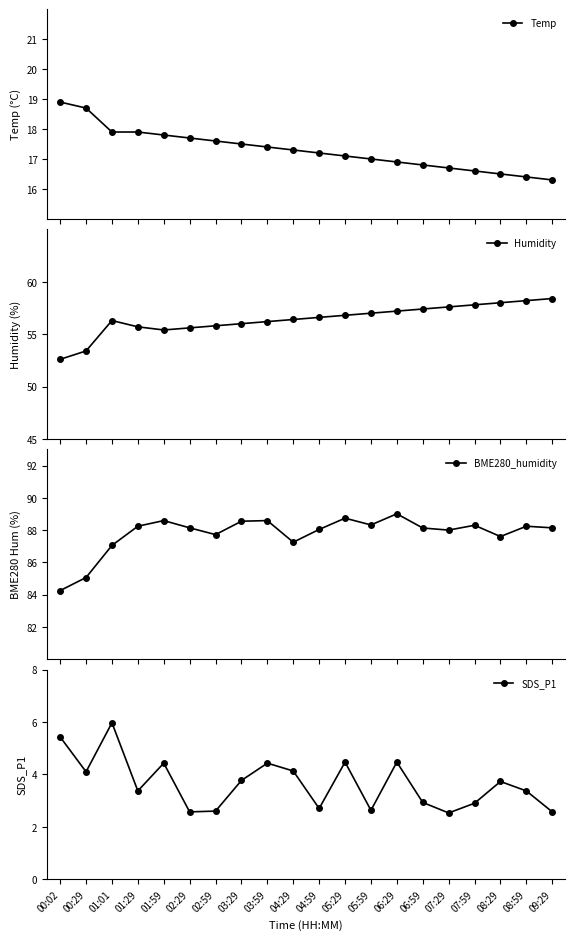

True or false: Humidity and BME280_humidity cross at least once.

False